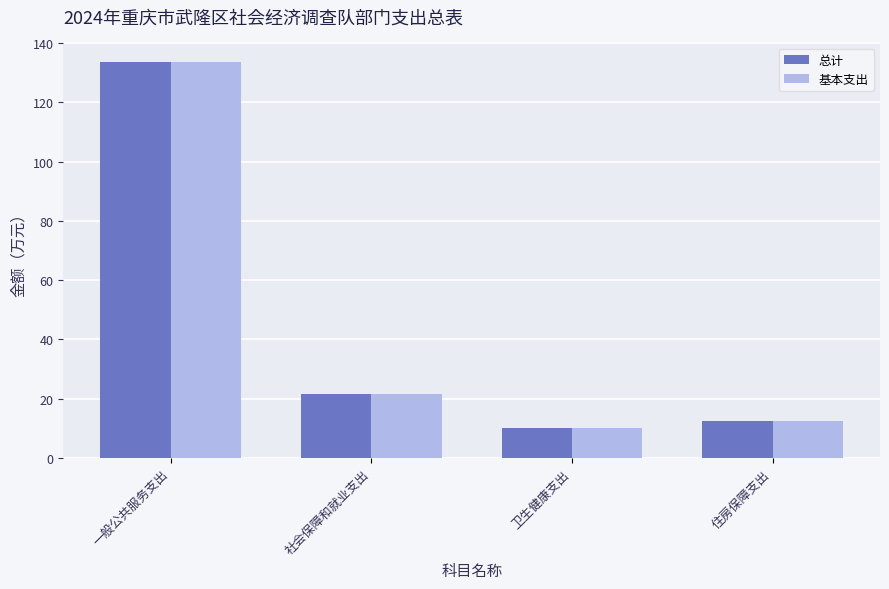

Reading left to right, extract all data points from this chart.

总计: 133.5	21.8	10.2	12.6
基本支出: 133.5	21.8	10.2	12.6